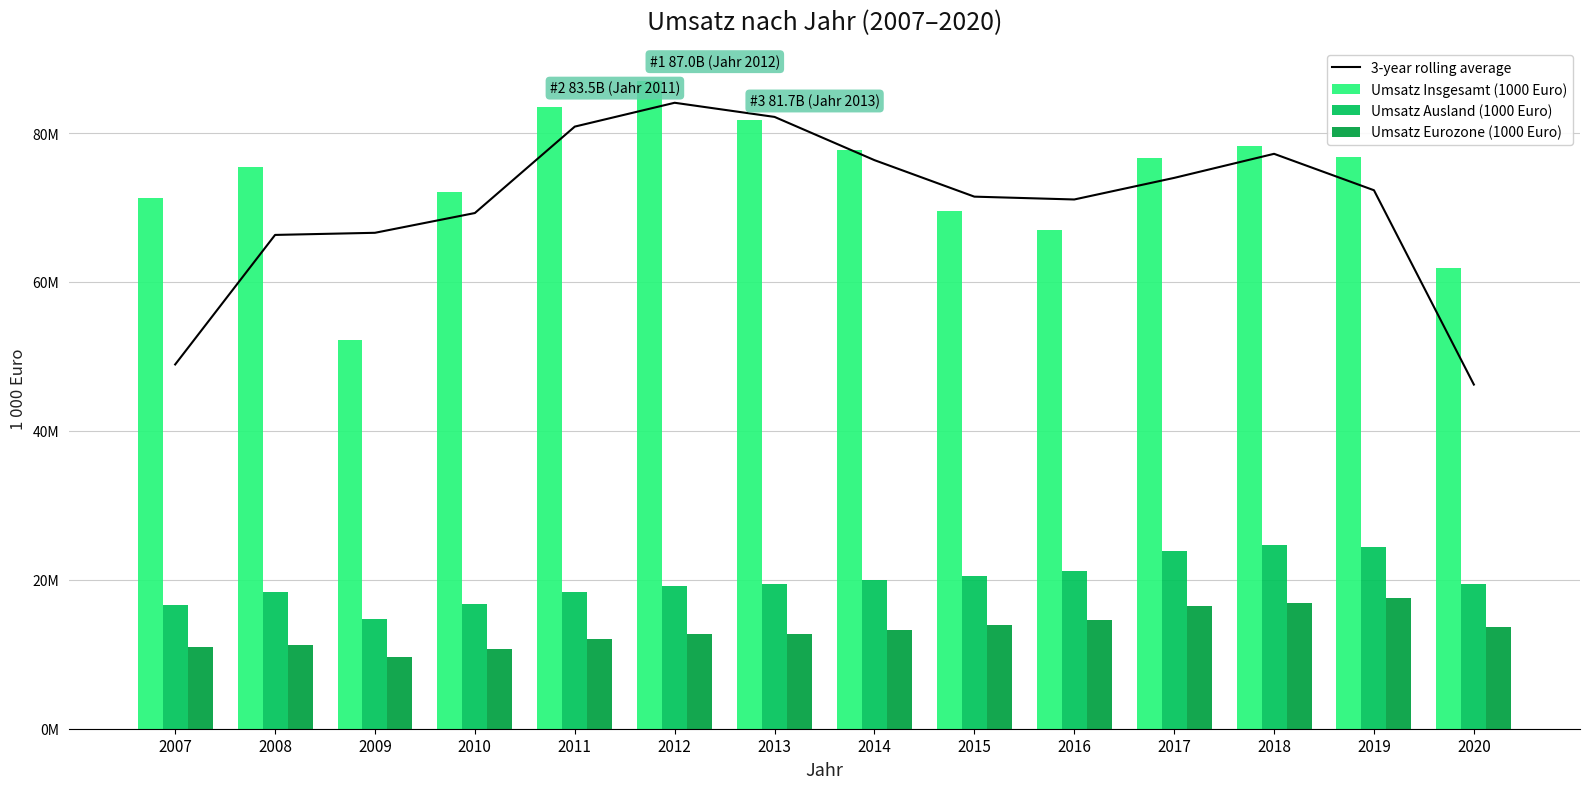

Which label corresponds to the smallest value in the chart?

2009